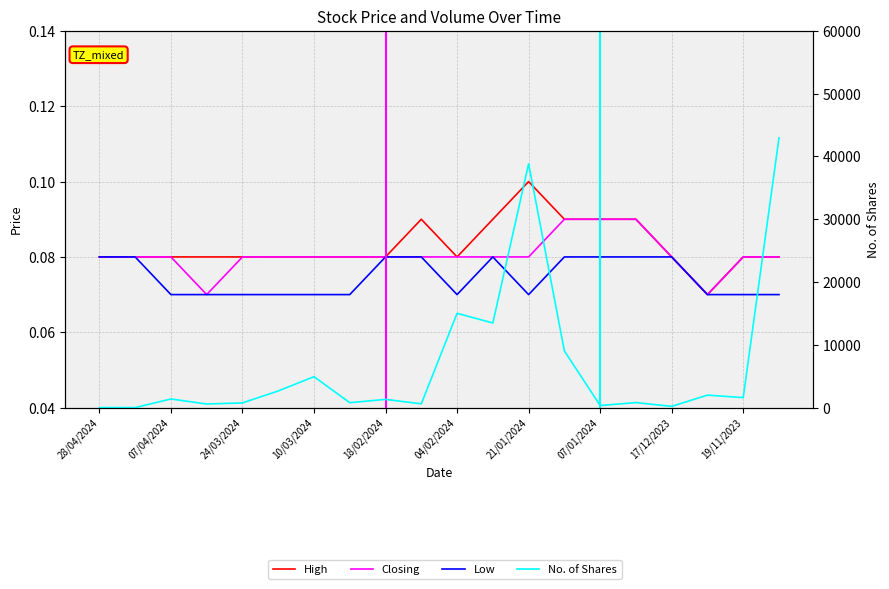

Does the chart display data point markers on the line(s)?

No